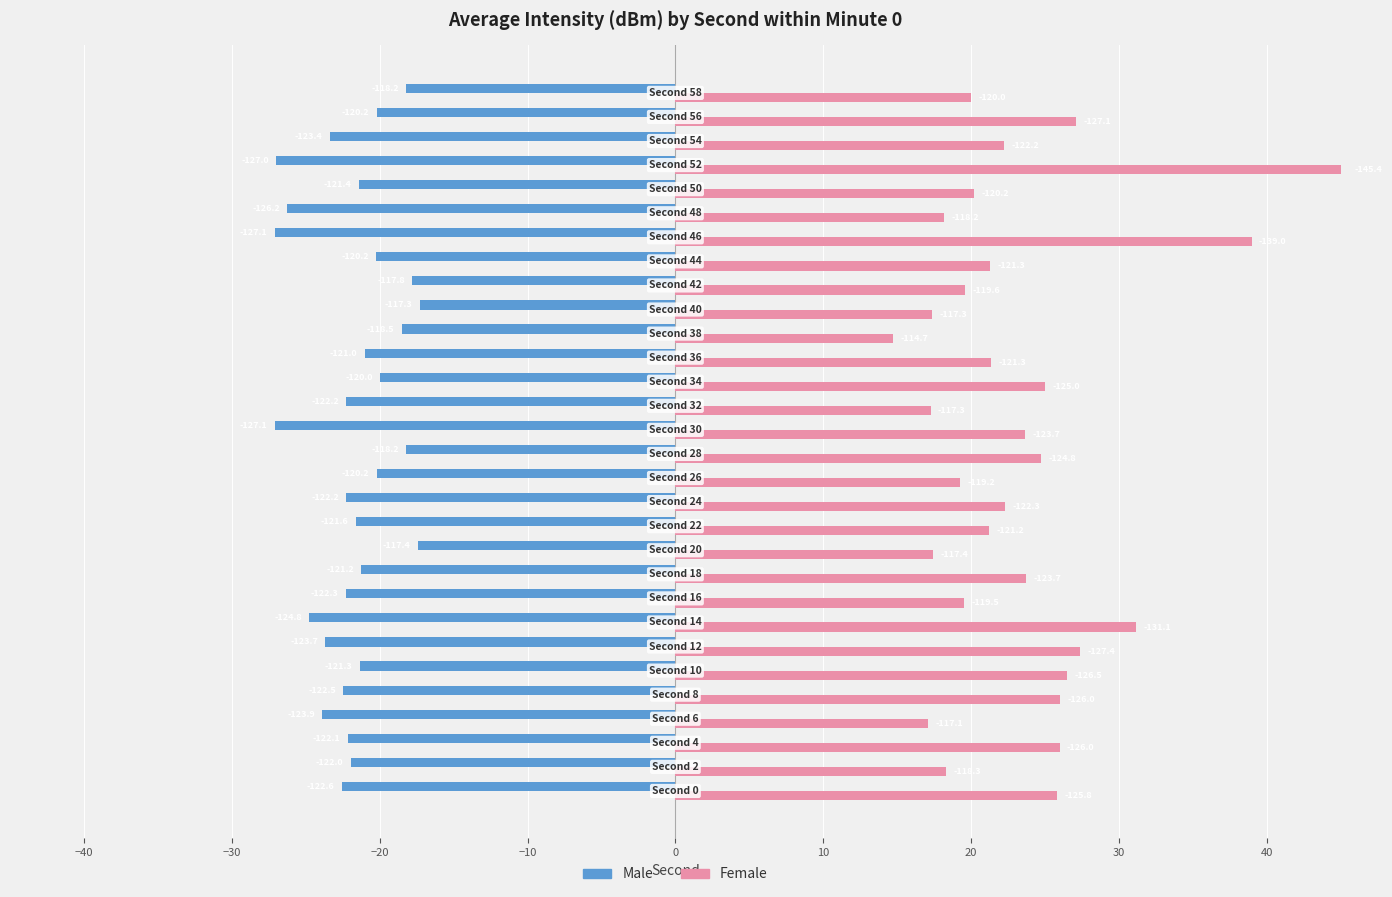

What are all the series names shown in the legend?

Male, Female